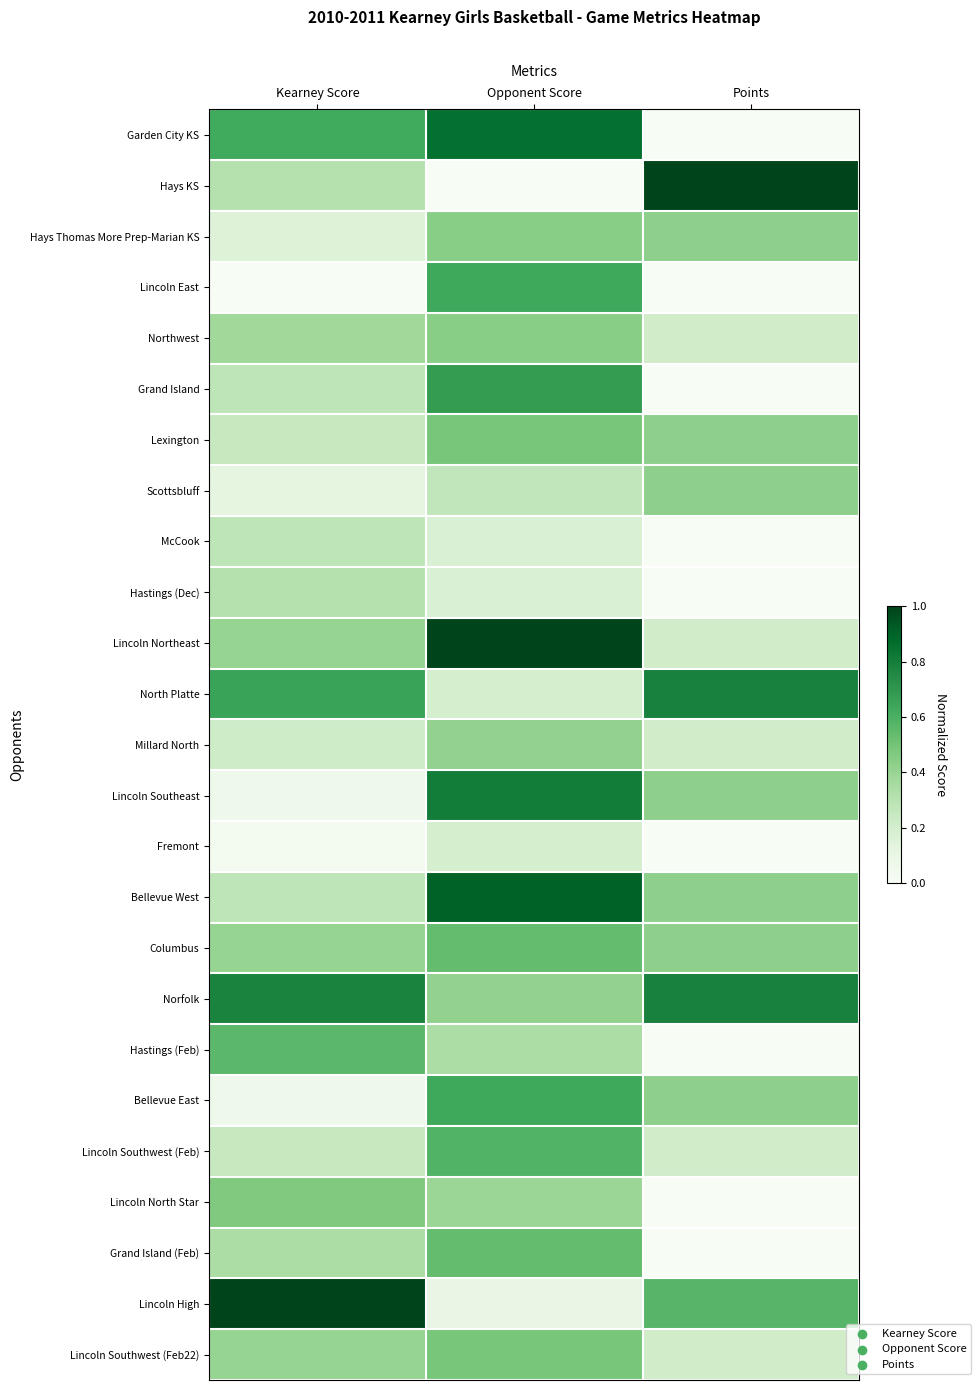

Reading left to right, what are all the values shown in this chart?

Garden City KS: Kearney Score=0.6	Opponent Score=0.9	Points=0.0
Hays KS: Kearney Score=0.3	Opponent Score=0.0	Points=1.0
Hays Thomas More Prep-Marian KS: Kearney Score=0.2	Opponent Score=0.4	Points=0.4
Lincoln East: Kearney Score=0.0	Opponent Score=0.6	Points=0.0
Northwest: Kearney Score=0.4	Opponent Score=0.4	Points=0.2
Grand Island: Kearney Score=0.3	Opponent Score=0.7	Points=0.0
Lexington: Kearney Score=0.2	Opponent Score=0.5	Points=0.4
Scottsbluff: Kearney Score=0.1	Opponent Score=0.3	Points=0.4
McCook: Kearney Score=0.3	Opponent Score=0.2	Points=0.0
Hastings (Dec): Kearney Score=0.3	Opponent Score=0.2	Points=0.0
Lincoln Northeast: Kearney Score=0.4	Opponent Score=1.0	Points=0.2
North Platte: Kearney Score=0.7	Opponent Score=0.2	Points=0.8
Millard North: Kearney Score=0.2	Opponent Score=0.4	Points=0.2
Lincoln Southeast: Kearney Score=0.1	Opponent Score=0.8	Points=0.4
Fremont: Kearney Score=0.0	Opponent Score=0.2	Points=0.0
Bellevue West: Kearney Score=0.3	Opponent Score=0.9	Points=0.4
Columbus: Kearney Score=0.4	Opponent Score=0.5	Points=0.4
Norfolk: Kearney Score=0.8	Opponent Score=0.4	Points=0.8
Hastings (Feb): Kearney Score=0.6	Opponent Score=0.3	Points=0.0
Bellevue East: Kearney Score=0.1	Opponent Score=0.6	Points=0.4
Lincoln Southwest (Feb): Kearney Score=0.2	Opponent Score=0.6	Points=0.2
Lincoln North Star: Kearney Score=0.5	Opponent Score=0.4	Points=0.0
Grand Island (Feb): Kearney Score=0.3	Opponent Score=0.5	Points=0.0
Lincoln High: Kearney Score=1.0	Opponent Score=0.1	Points=0.6
Lincoln Southwest (Feb22): Kearney Score=0.4	Opponent Score=0.5	Points=0.2